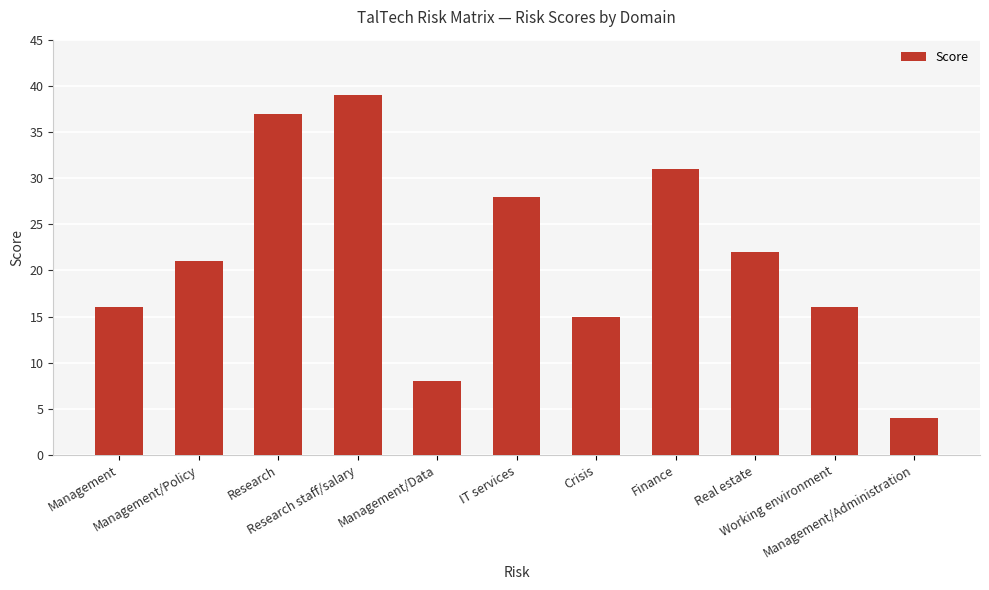

How many bars are there in total?

11